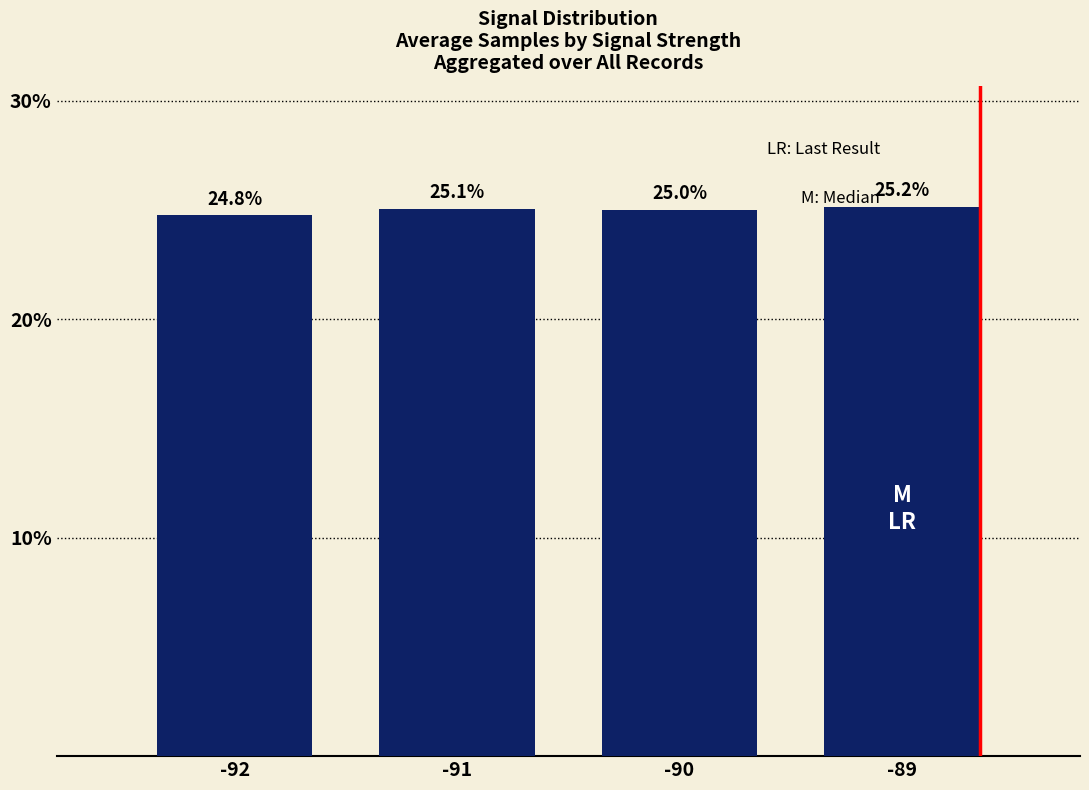

Which category has the highest value across all series?

-89